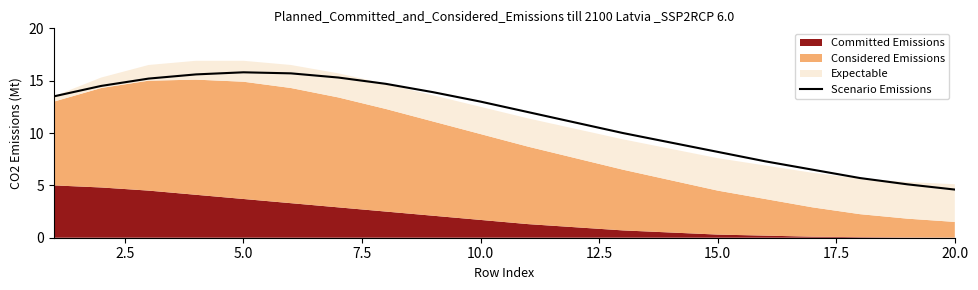

Does the chart have visible grid lines?

No